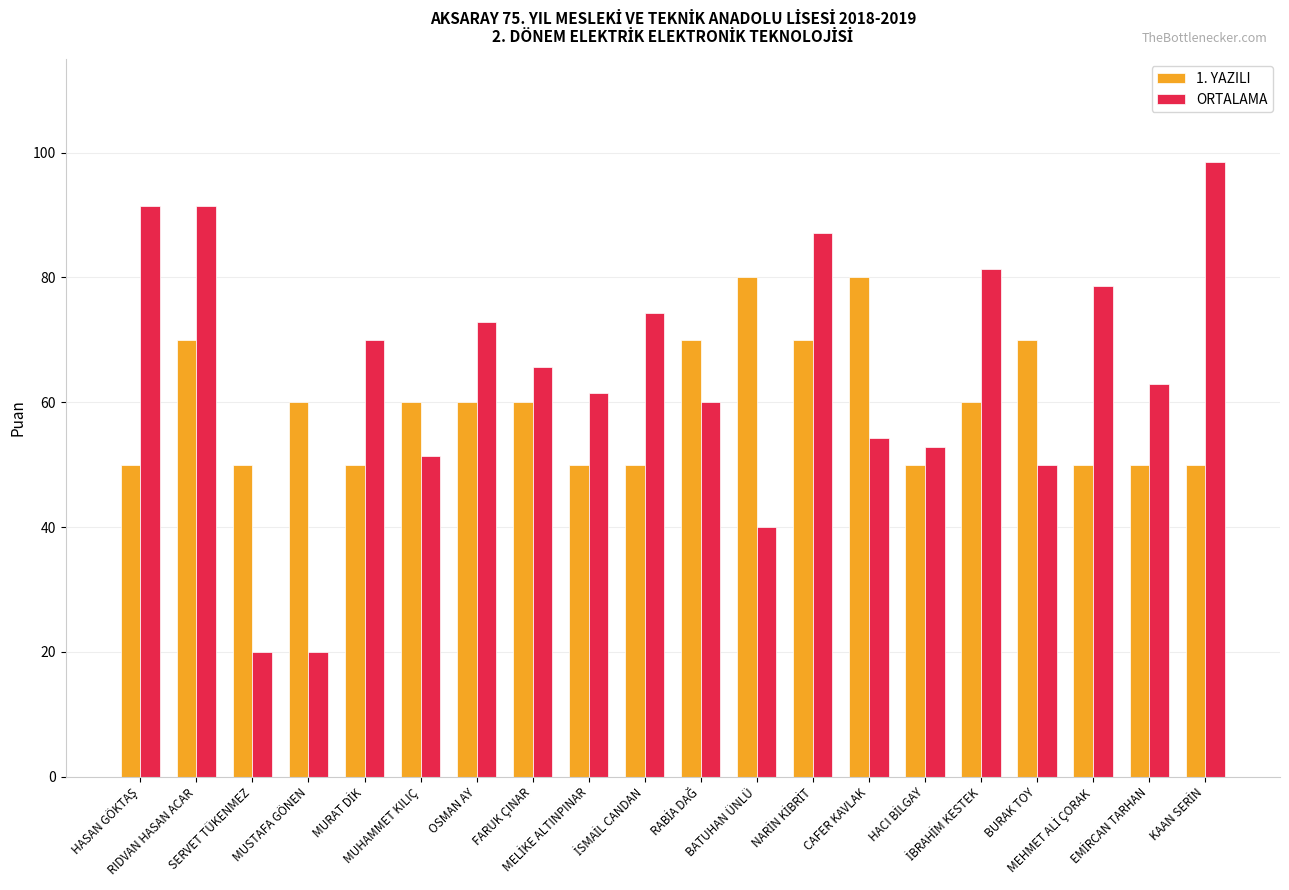

What is the sum of the 1. YAZILI values at MUHAMMET KILIÇ and OSMAN AY?

120.0